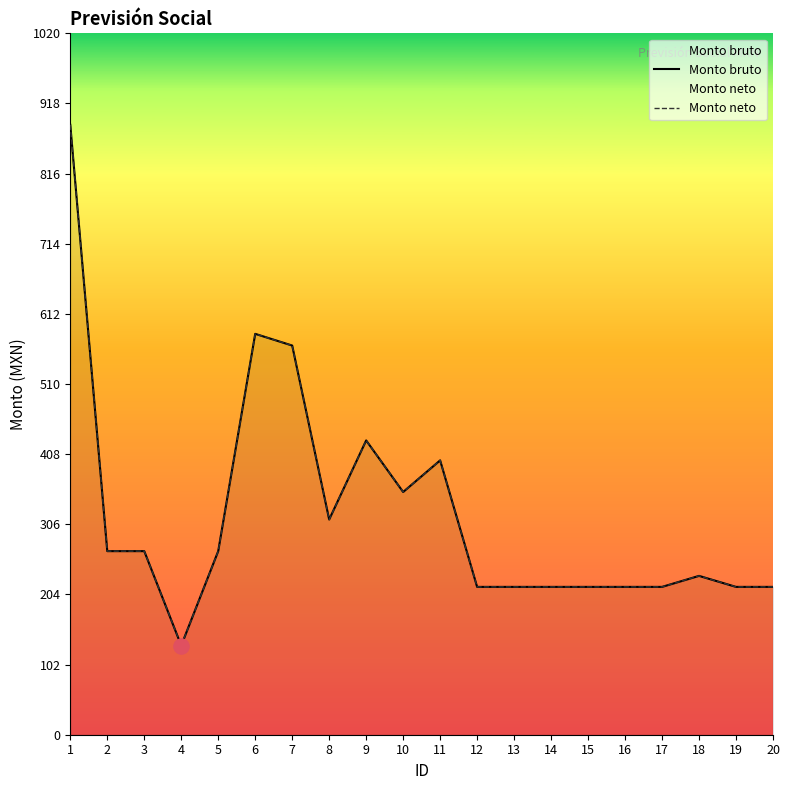

What is the total value across all series at 11?

798.0